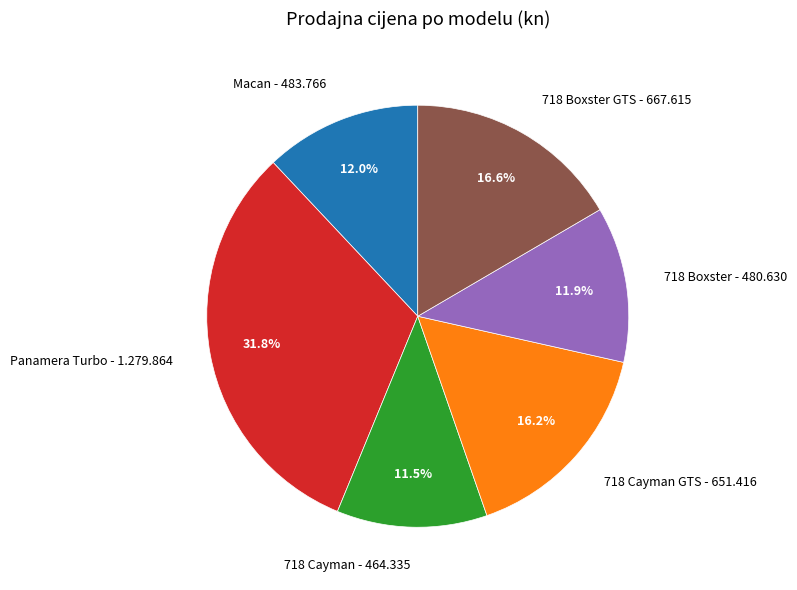

Which category has the biggest portion of the pie?

Panamera Turbo - 1.279.864